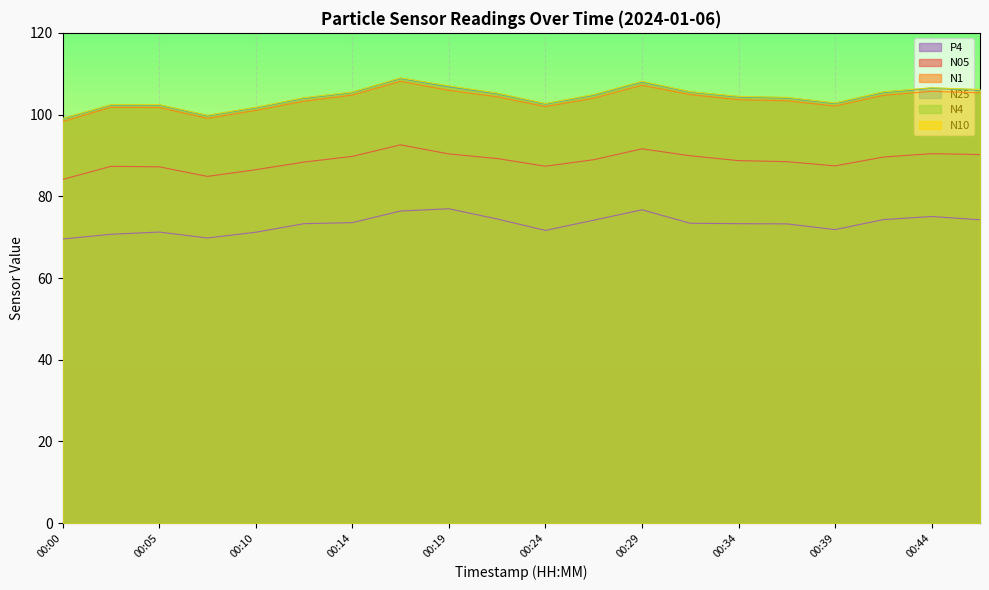

Reading left to right, list all the values displayed in this chart.

N05: 00:00=84.1	00:02=87.3	00:05=87.2	00:07=84.9	00:10=86.5	00:12=88.4	00:14=89.8	00:17=92.6	00:19=90.4	00:22=89.2	00:24=87.4	00:27=89.0	00:29=91.6	00:32=89.9	00:34=88.7	00:37=88.5	00:39=87.5	00:41=89.6	00:44=90.4	00:46=90.2
N1: 00:00=98.3	00:02=101.8	00:05=101.7	00:07=99.1	00:10=101.0	00:12=103.3	00:14=104.8	00:17=108.1	00:19=105.9	00:22=104.4	00:24=102.0	00:27=104.0	00:29=107.2	00:32=104.9	00:34=103.6	00:37=103.4	00:39=102.1	00:41=104.7	00:44=105.7	00:46=105.3
N10: 00:00=99.0	00:02=102.4	00:05=102.5	00:07=99.8	00:10=101.8	00:12=104.1	00:14=105.5	00:17=109.0	00:19=107.0	00:22=105.3	00:24=102.7	00:27=104.9	00:29=108.1	00:32=105.6	00:34=104.5	00:37=104.2	00:39=102.8	00:41=105.6	00:44=106.6	00:46=106.1
N4: 00:00=99.0	00:02=102.4	00:05=102.4	00:07=99.8	00:10=101.7	00:12=104.1	00:14=105.5	00:17=108.9	00:19=107.0	00:22=105.2	00:24=102.7	00:27=104.9	00:29=108.1	00:32=105.6	00:34=104.4	00:37=104.2	00:39=102.8	00:41=105.5	00:44=106.5	00:46=106.1
N25: 00:00=98.9	00:02=102.3	00:05=102.3	00:07=99.7	00:10=101.6	00:12=104.0	00:14=105.4	00:17=108.8	00:19=106.8	00:22=105.1	00:24=102.6	00:27=104.7	00:29=108.0	00:32=105.5	00:34=104.3	00:37=104.0	00:39=102.7	00:41=105.4	00:44=106.4	00:46=106.0
P4: 00:00=69.5	00:02=70.7	00:05=71.2	00:07=69.8	00:10=71.2	00:12=73.3	00:14=73.6	00:17=76.4	00:19=77.0	00:22=74.5	00:24=71.7	00:27=74.2	00:29=76.7	00:32=73.4	00:34=73.3	00:37=73.2	00:39=71.8	00:41=74.3	00:44=75.0	00:46=74.2